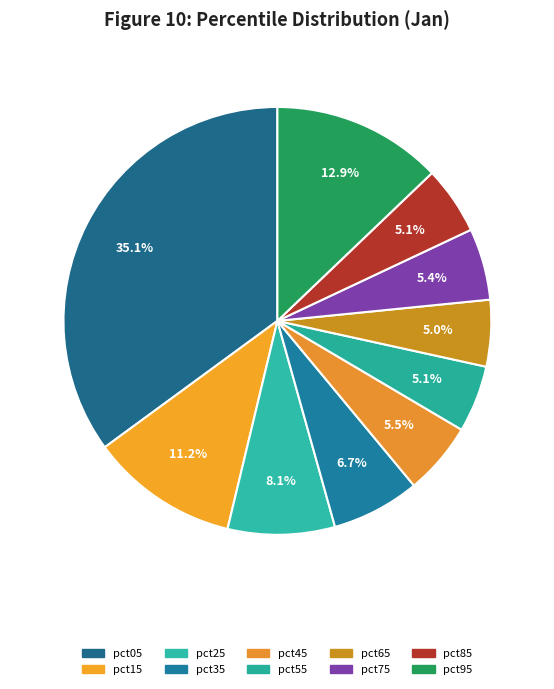

How much of the chart is everything except pct25?

91.9%